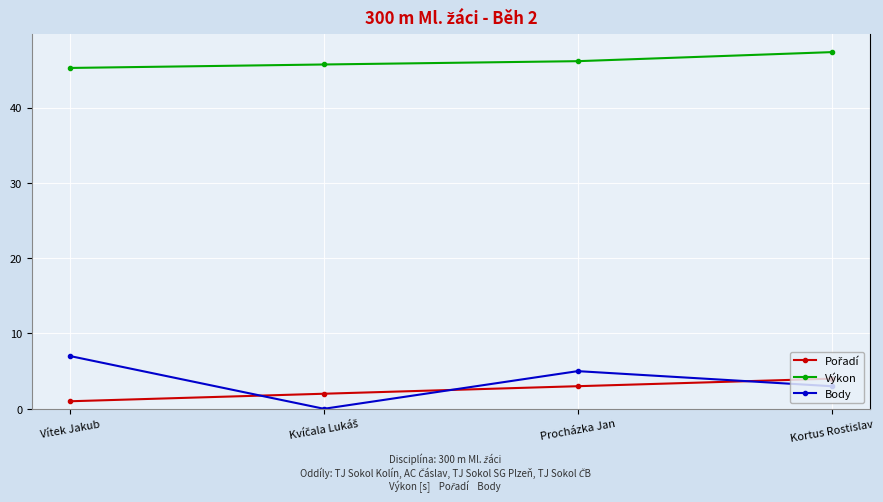

What is the difference between the maximum and second lowest values in the Výkon series?

1.6